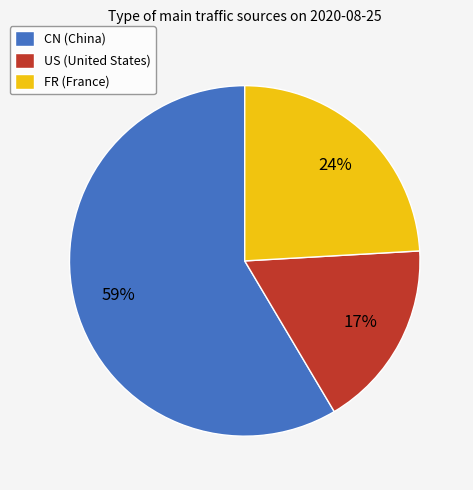

What percentage is the CN slice, to the nearest percent?

59%